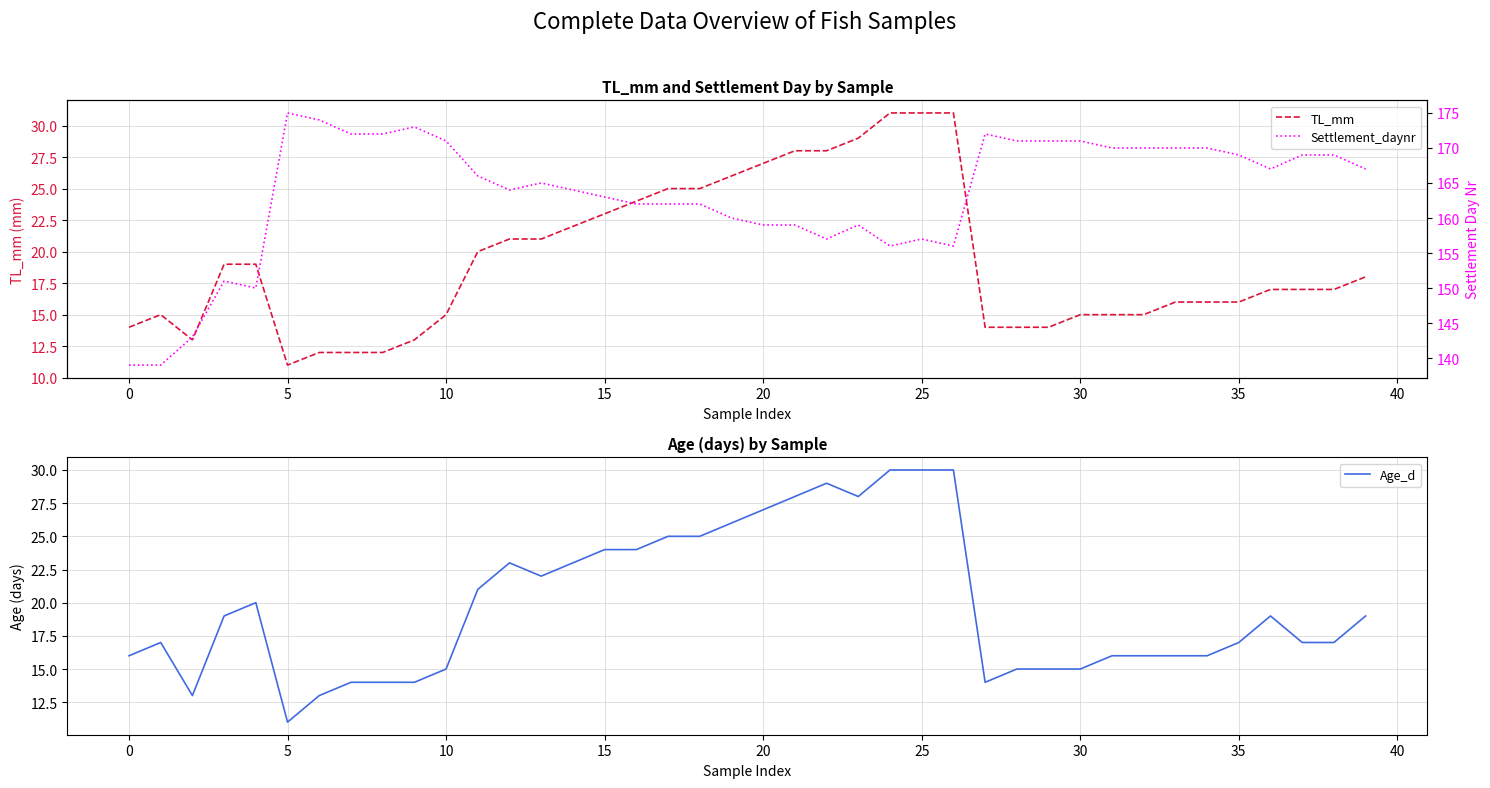

Is it true that TL_mm equals 10 at 16?

False